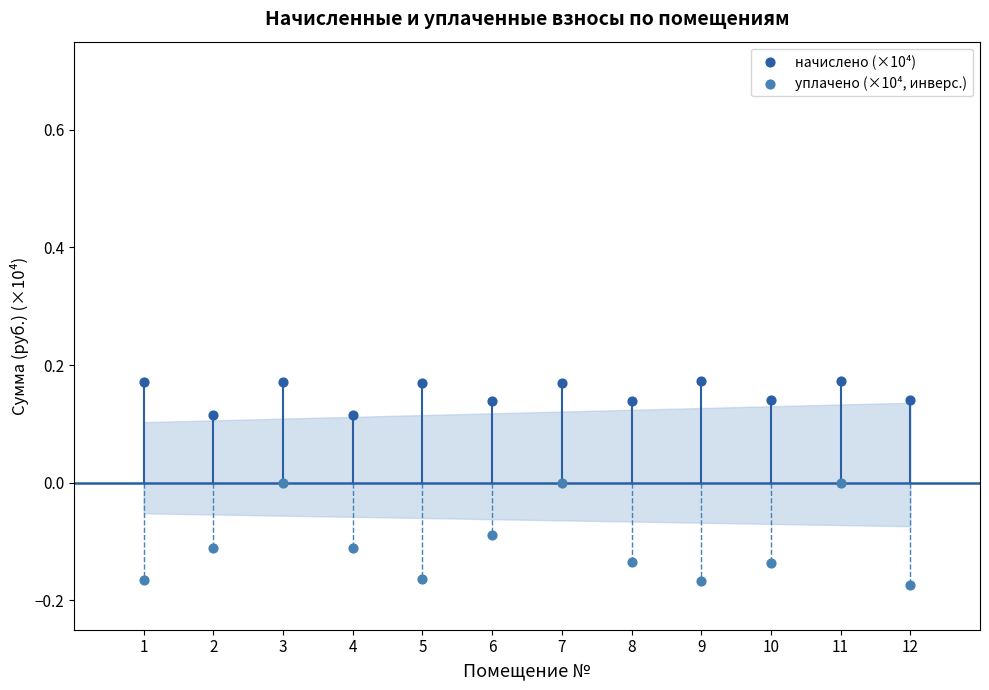

Across all data points, what is the range of X values (max minus min)?

11.0